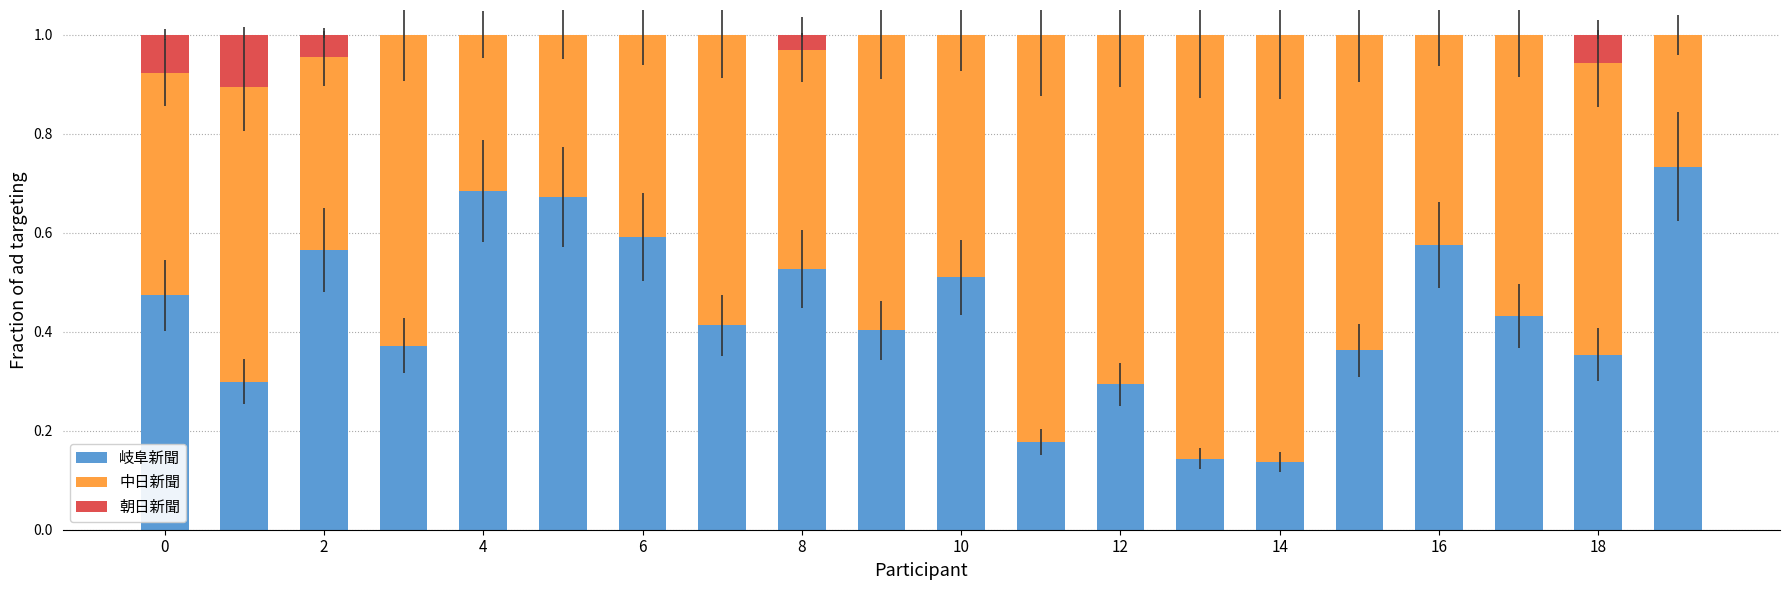

What are all the series names shown in the legend?

岐阜新聞, 中日新聞, 朝日新聞